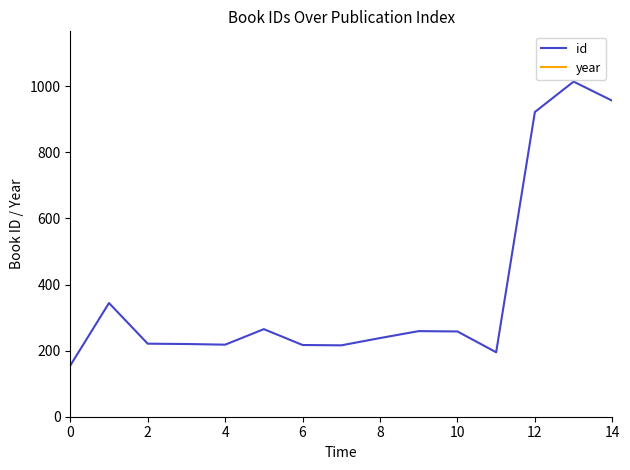

The id series shows 155 at 0. True or false?

True